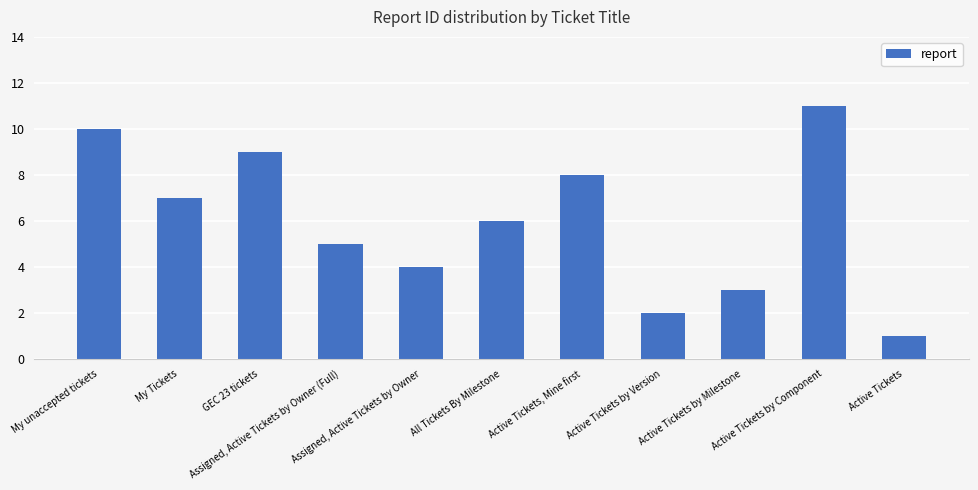

The value at My unaccepted tickets is 18. True or false?

False